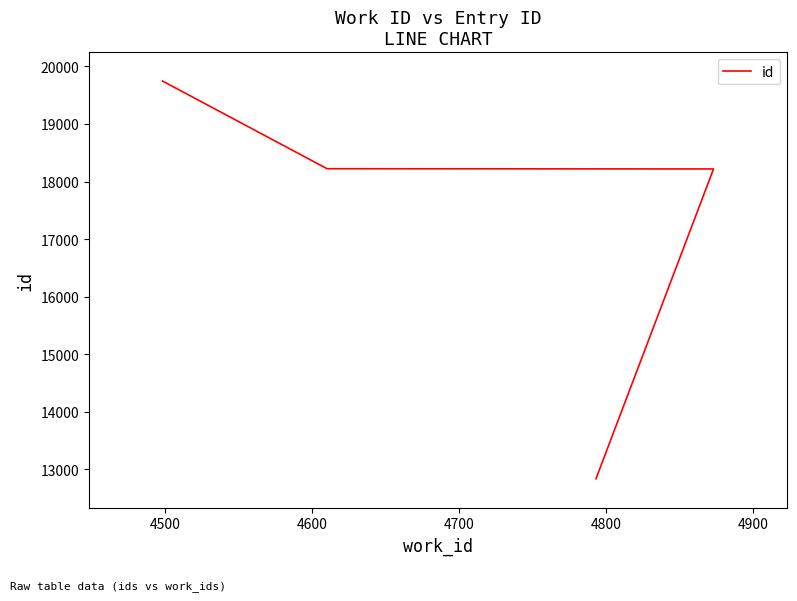

Between 4600 and 4700, which is larger?

4700